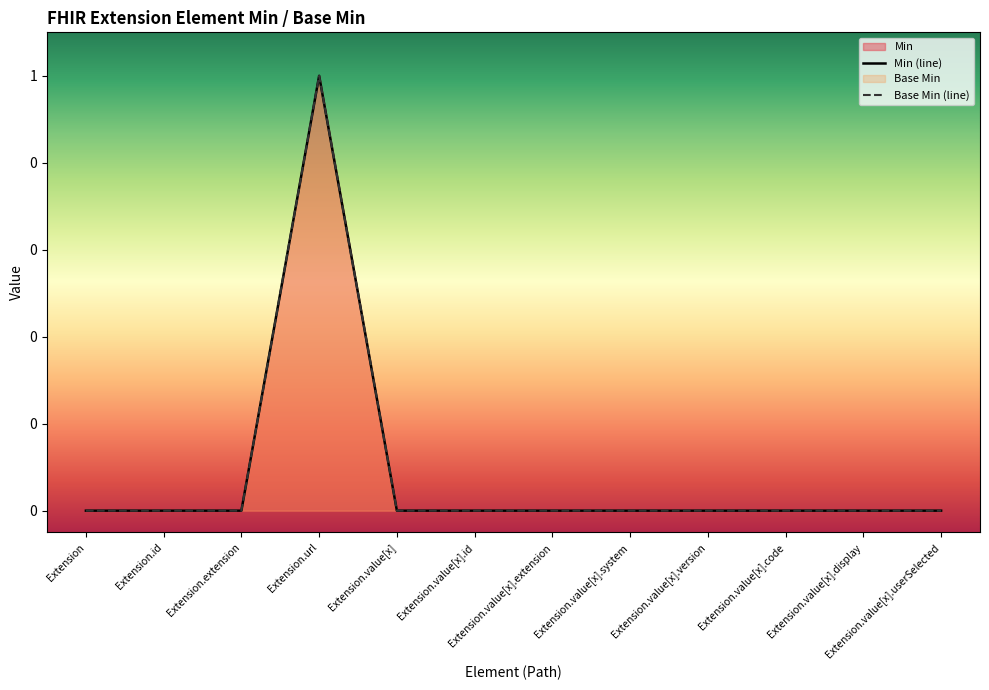

True or false: Base Min and Min cross at least once.

False